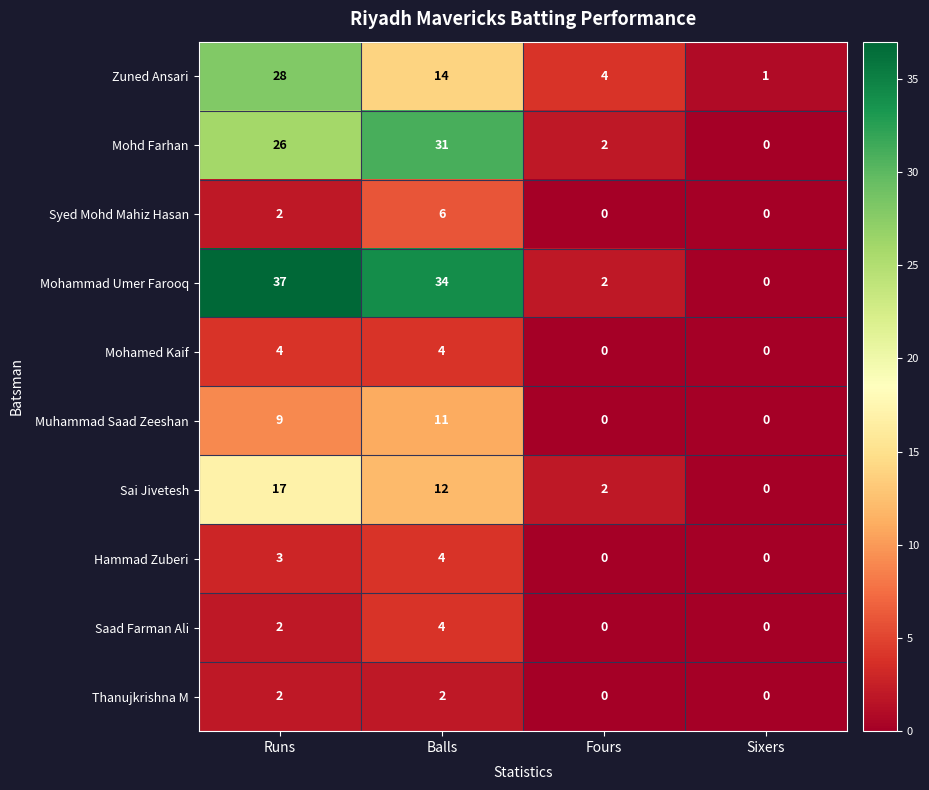

What is the difference between the highest and lowest values at Balls?

32